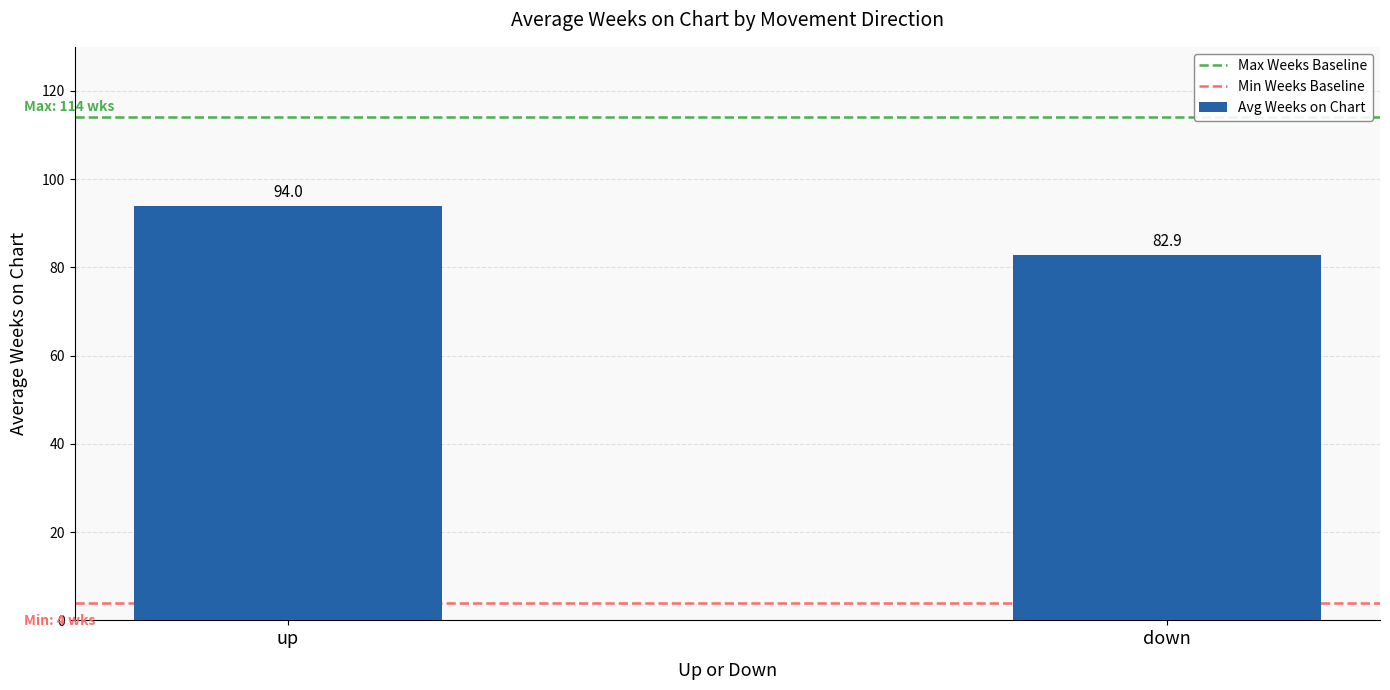

Does the chart contain any negative values?

No